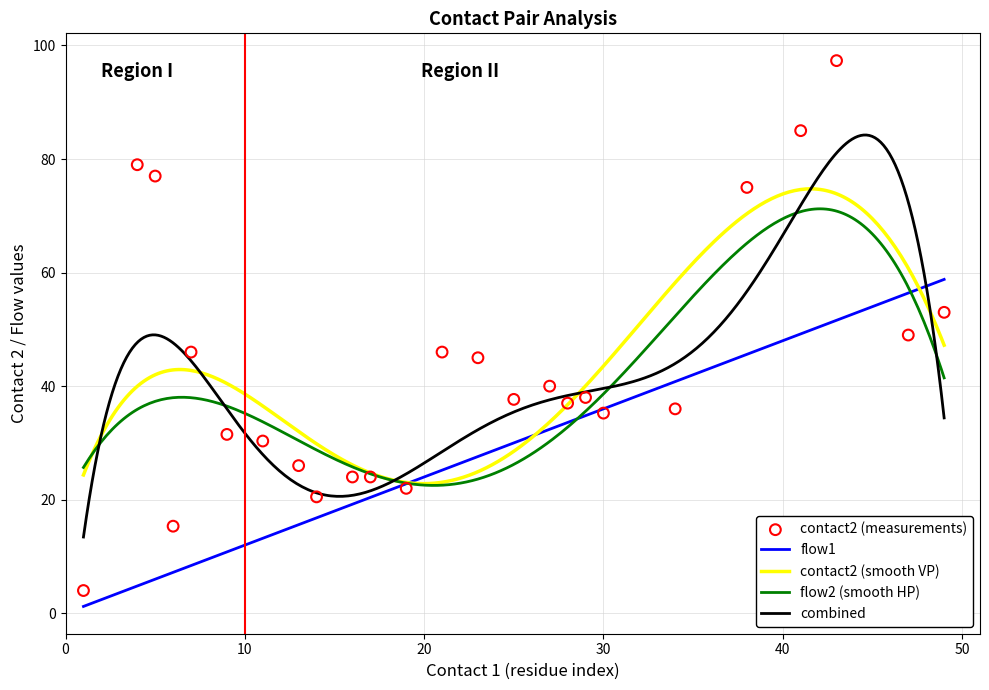

Which series has the largest Y range (max minus min)?

contact2